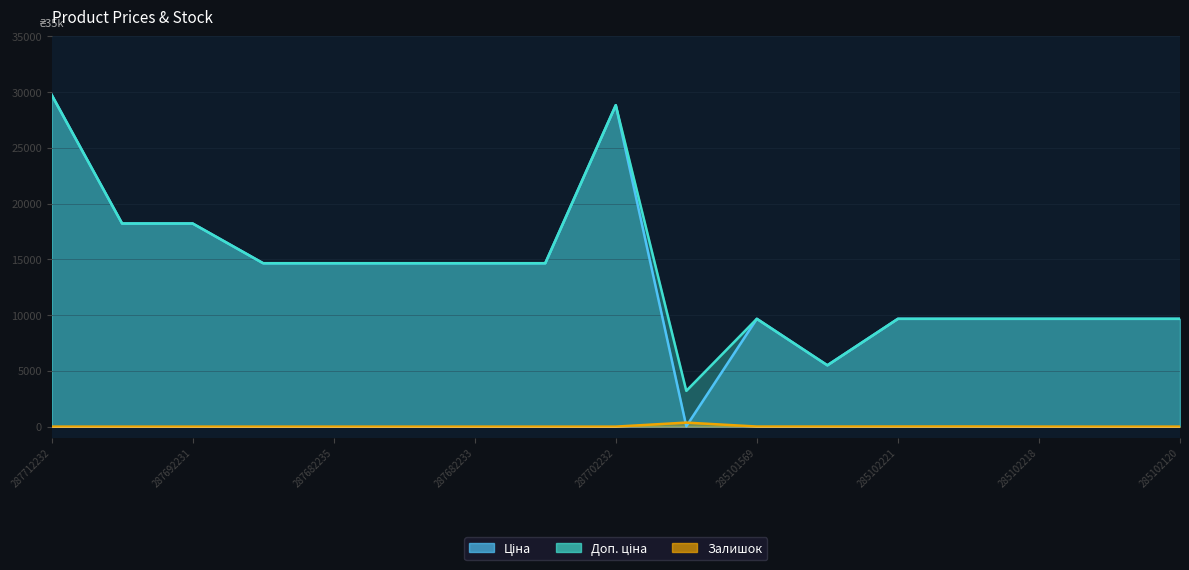

At how many categories does at least one series exceed 7759?

15